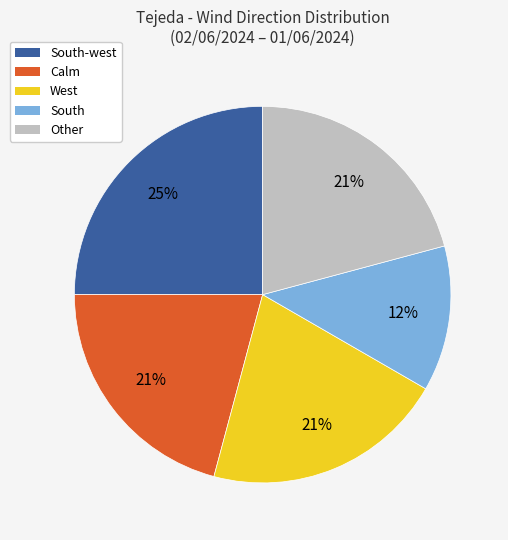

To the nearest percent, what is the average slice percentage?

20%